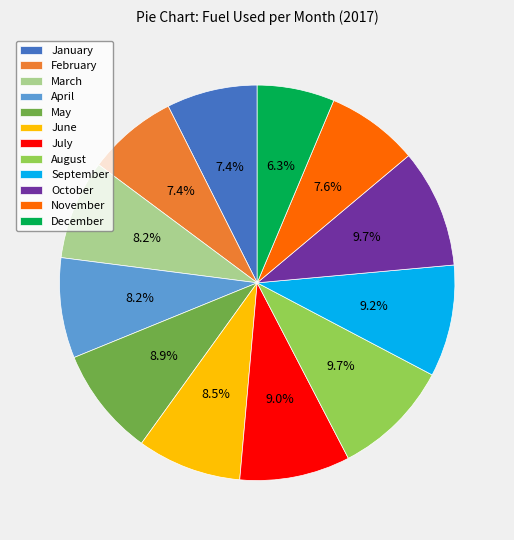

Does June represent more than half of the total?

No